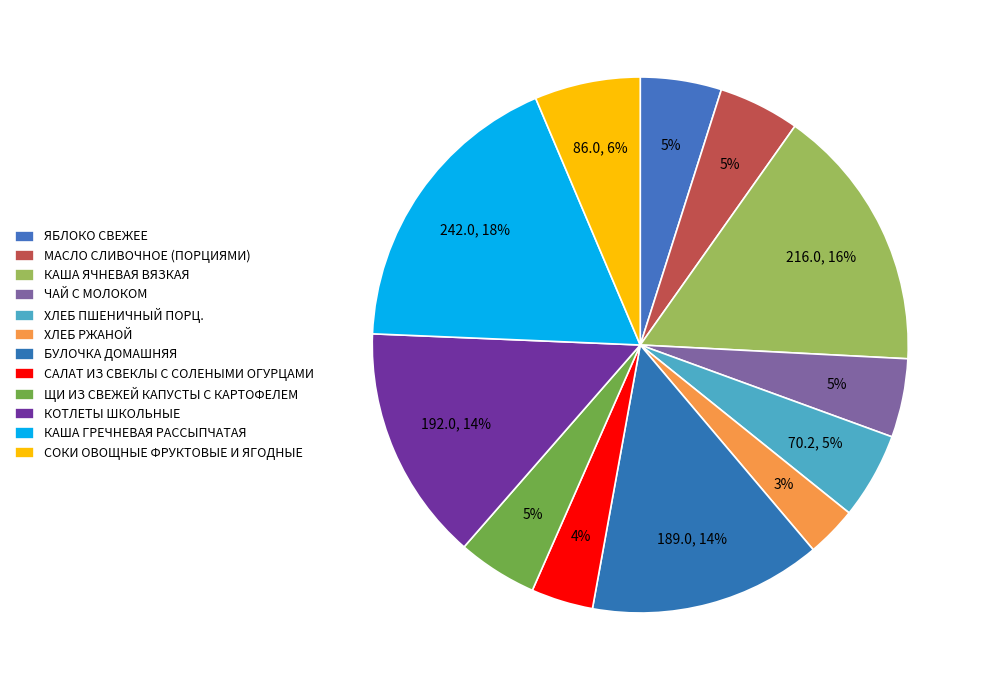

How many segments does this pie chart have?

12